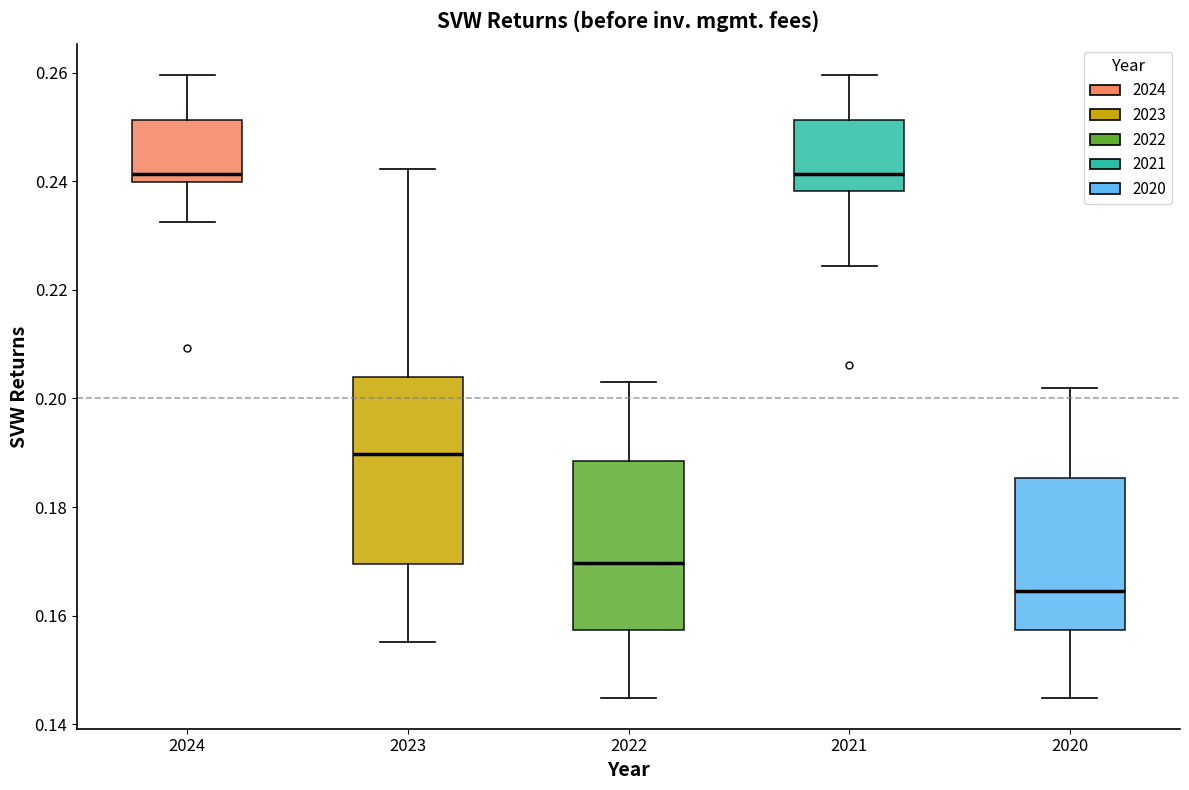

Reading left to right, read every box against the y-axis: the position of its median line, the range the box covers, and the ends of its whiskers. The values are not printed on the chart, so give them approximately, as read against the axis.

2024: median 0.242, box 0.240 to 0.252, whiskers 0.232 to 0.260
2023: median 0.190, box 0.170 to 0.204, whiskers 0.156 to 0.242
2022: median 0.170, box 0.158 to 0.188, whiskers 0.144 to 0.204
2021: median 0.242, box 0.238 to 0.252, whiskers 0.224 to 0.260
2020: median 0.164, box 0.158 to 0.186, whiskers 0.144 to 0.202